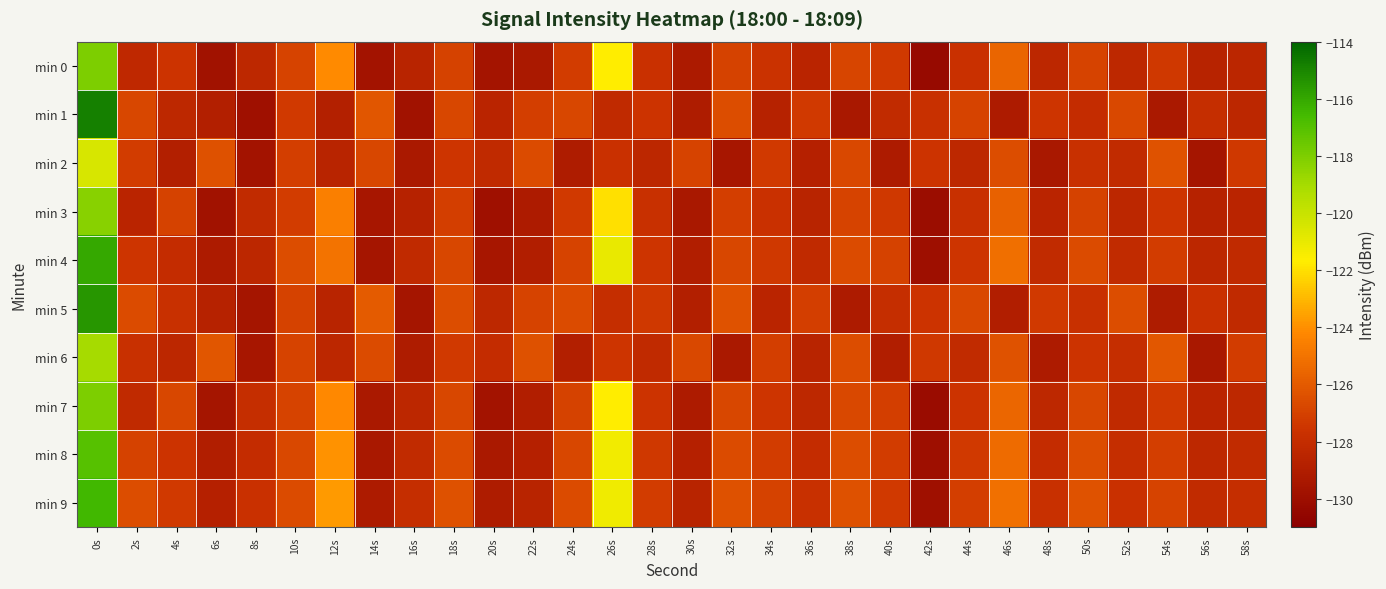

Reading right to left, transcribe all the data shown in this chart.

min 0: 58s=-128.4	56s=-128.6	54s=-127.4	52s=-128.3	50s=-126.9	48s=-128.4	46s=-125.6	44s=-127.7	42s=-130.3	40s=-127.3	38s=-126.8	36s=-128.5	34s=-127.7	32s=-127.0	30s=-129.3	28s=-127.7	26s=-121.7	24s=-127.2	22s=-129.3	20s=-129.7	18s=-127.0	16s=-128.6	14s=-129.7	12s=-124.2	10s=-126.9	8s=-128.3	6s=-129.8	4s=-127.6	2s=-128.2	0s=-118.0
min 1: 58s=-128.4	56s=-127.9	54s=-129.3	52s=-126.7	50s=-128.0	48s=-127.5	46s=-129.2	44s=-126.9	42s=-127.8	40s=-128.1	38s=-129.4	36s=-127.3	34s=-128.7	32s=-126.5	30s=-129.1	28s=-127.6	26s=-128.2	24s=-126.8	22s=-127.1	20s=-128.5	18s=-126.8	16s=-129.8	14s=-126.2	12s=-128.8	10s=-127.3	8s=-129.9	6s=-128.9	4s=-128.3	2s=-126.8	0s=-114.9
min 2: 58s=-127.4	56s=-129.6	54s=-126.3	52s=-128.1	50s=-127.8	48s=-129.4	46s=-126.5	44s=-128.3	42s=-127.6	40s=-129.2	38s=-126.7	36s=-128.8	34s=-127.3	32s=-129.5	30s=-126.9	28s=-128.4	26s=-127.7	24s=-129.1	22s=-126.6	20s=-128.2	18s=-127.5	16s=-129.3	14s=-126.8	12s=-128.6	10s=-127.1	8s=-129.7	6s=-126.4	4s=-128.9	2s=-127.2	0s=-120.5
min 3: 58s=-128.5	56s=-128.7	54s=-127.5	52s=-128.4	50s=-127.0	48s=-128.5	46s=-125.7	44s=-127.8	42s=-130.1	40s=-127.4	38s=-126.9	36s=-128.6	34s=-127.7	32s=-127.1	30s=-129.4	28s=-127.8	26s=-122.0	24s=-127.3	22s=-129.2	20s=-129.9	18s=-127.1	16s=-128.7	14s=-129.5	12s=-124.5	10s=-127.2	8s=-128.1	6s=-129.8	4s=-127.0	2s=-128.5	0s=-118.3
min 4: 58s=-128.2	56s=-128.4	54s=-127.2	52s=-128.1	50s=-126.6	48s=-128.1	46s=-125.2	44s=-127.5	42s=-130.0	40s=-127.0	38s=-126.6	36s=-128.2	34s=-127.4	32s=-126.8	30s=-129.0	28s=-127.5	26s=-121.0	24s=-126.9	22s=-129.0	20s=-129.5	18s=-126.8	16s=-128.2	14s=-129.6	12s=-125.0	10s=-126.5	8s=-128.4	6s=-129.2	4s=-128.0	2s=-127.5	0s=-116.0
min 5: 58s=-128.2	56s=-127.7	54s=-129.1	52s=-126.5	50s=-127.8	48s=-127.3	46s=-129.0	44s=-126.7	42s=-127.6	40s=-127.9	38s=-129.2	36s=-127.1	34s=-128.5	32s=-126.3	30s=-128.9	28s=-127.4	26s=-127.9	24s=-126.6	22s=-126.9	20s=-128.3	18s=-126.5	16s=-129.6	14s=-126.0	12s=-128.6	10s=-127.0	8s=-129.6	6s=-128.7	4s=-127.8	2s=-126.6	0s=-115.5
min 6: 58s=-127.2	56s=-129.4	54s=-126.1	52s=-127.9	50s=-127.6	48s=-129.2	46s=-126.3	44s=-128.1	42s=-127.4	40s=-129.0	38s=-126.5	36s=-128.6	34s=-127.1	32s=-129.3	30s=-126.7	28s=-128.2	26s=-127.5	24s=-128.9	22s=-126.4	20s=-128.0	18s=-127.3	16s=-129.1	14s=-126.6	12s=-128.4	10s=-126.9	8s=-129.5	6s=-126.2	4s=-128.4	2s=-127.8	0s=-119.0
min 7: 58s=-128.3	56s=-128.5	54s=-127.3	52s=-128.2	50s=-126.8	48s=-128.3	46s=-125.5	44s=-127.6	42s=-130.2	40s=-127.1	38s=-126.7	36s=-128.3	34s=-127.5	32s=-126.8	30s=-129.2	28s=-127.6	26s=-121.7	24s=-127.0	22s=-129.0	20s=-129.7	18s=-126.8	16s=-128.4	14s=-129.3	12s=-124.2	10s=-126.9	8s=-127.9	6s=-129.6	4s=-126.8	2s=-128.2	0s=-118.0
min 8: 58s=-128.1	56s=-128.3	54s=-127.1	52s=-127.9	50s=-126.5	48s=-128.0	46s=-125.3	44s=-127.3	42s=-130.0	40s=-127.2	38s=-126.5	36s=-128.0	34s=-127.2	32s=-126.6	30s=-128.8	28s=-127.4	26s=-121.3	24s=-126.8	22s=-128.8	20s=-129.3	18s=-126.6	16s=-128.1	14s=-129.4	12s=-123.9	10s=-126.7	8s=-128.0	6s=-129.0	4s=-127.6	2s=-127.0	0s=-117.0
min 9: 58s=-127.9	56s=-128.1	54s=-126.9	52s=-127.7	50s=-126.3	48s=-127.8	46s=-125.1	44s=-127.1	42s=-129.9	40s=-127.3	38s=-126.4	36s=-127.8	34s=-127.0	32s=-126.4	30s=-128.6	28s=-127.2	26s=-121.2	24s=-126.6	22s=-128.6	20s=-129.1	18s=-126.4	16s=-127.9	14s=-129.2	12s=-123.7	10s=-126.6	8s=-127.7	6s=-128.8	4s=-127.3	2s=-126.5	0s=-116.5